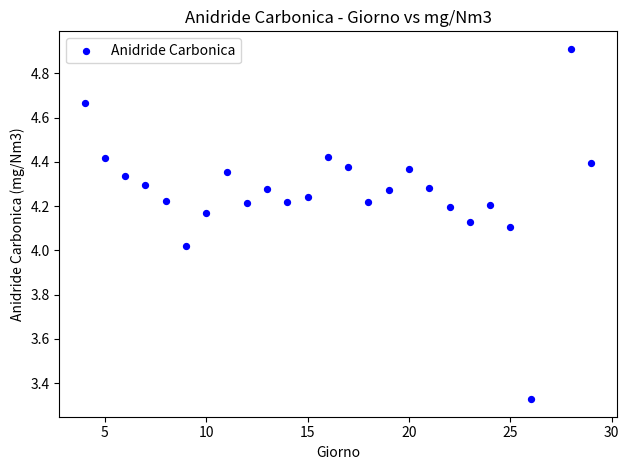

What is the range of Y values (max minus min)?

1.6